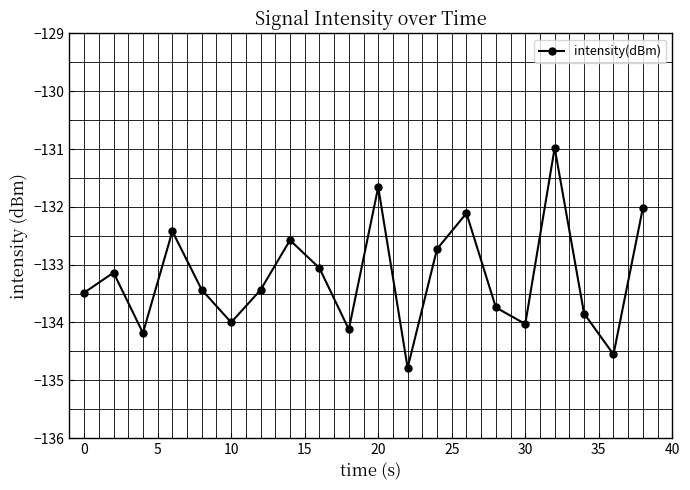

Reading left to right, transcribe all the data shown in this chart.

-133.5	-133.1	-134.2	-132.4	-133.4	-134.0	-133.4	-132.6	-133.1	-134.1	-131.7	-134.8	-132.7	-132.1	-133.7	-134.0	-131.0	-133.8	-134.6	-132.0